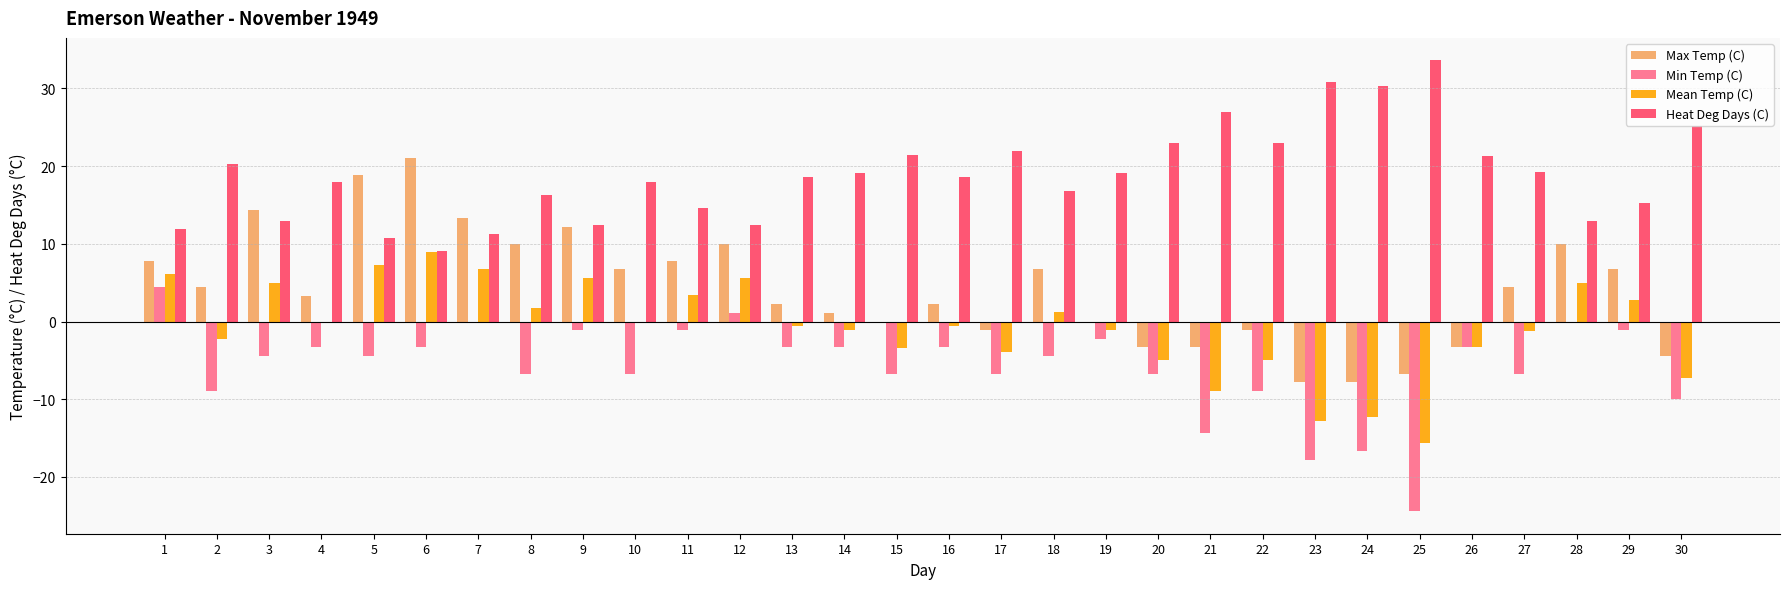

How many groups of bars are there?

30